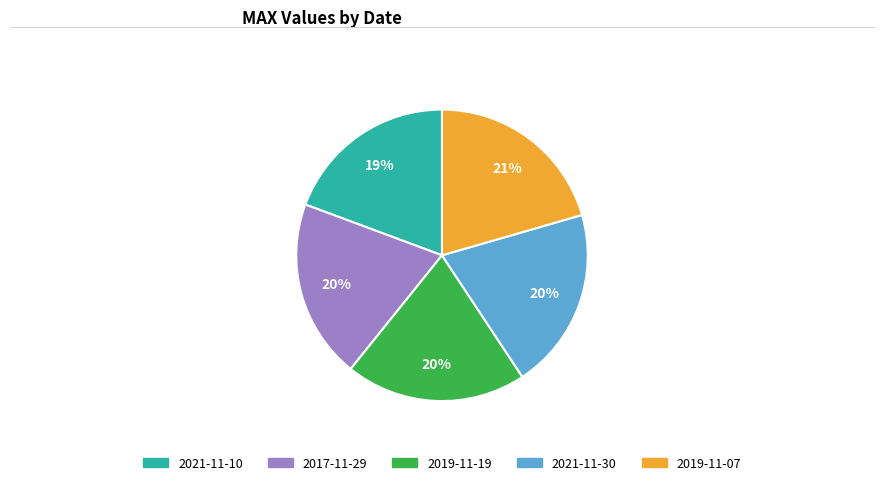

To the nearest percent, what is the combined percentage of 2017-11-29 and 2021-11-30?

40%